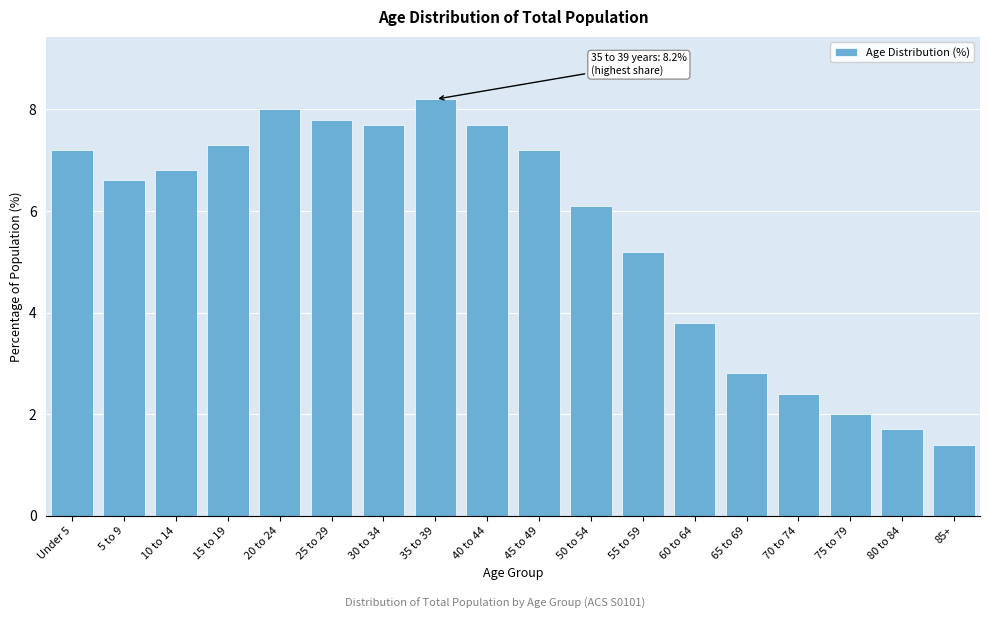

Reading left to right, list all the values displayed in this chart.

7.2	6.6	6.8	7.3	8.0	7.8	7.7	8.2	7.7	7.2	6.1	5.2	3.8	2.8	2.4	2.0	1.7	1.4